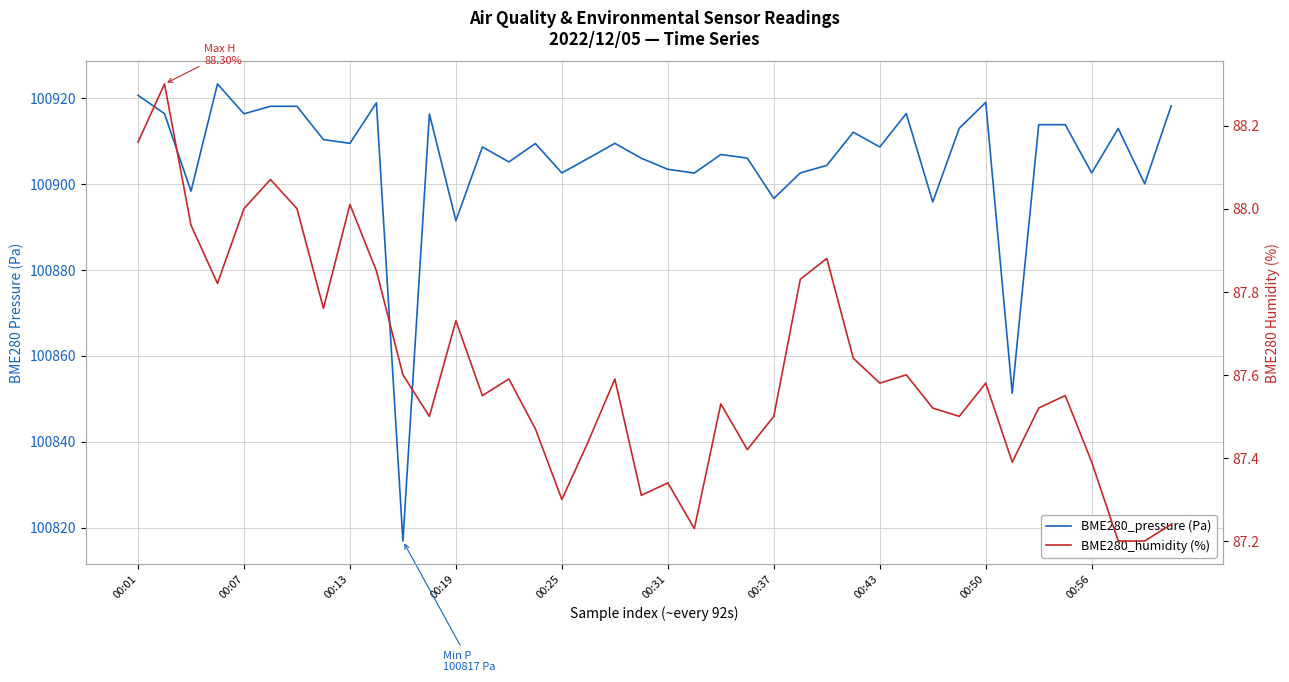

Read the BME280_pressure (Pa) value at 31.

100912.9